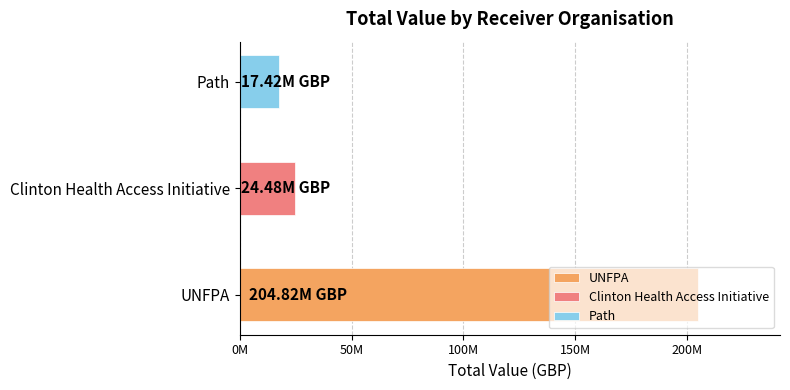

Which series changed the most between United Nations Population Fund (UNFPA) and Path?

United Nations Population Fund (UNFPA)